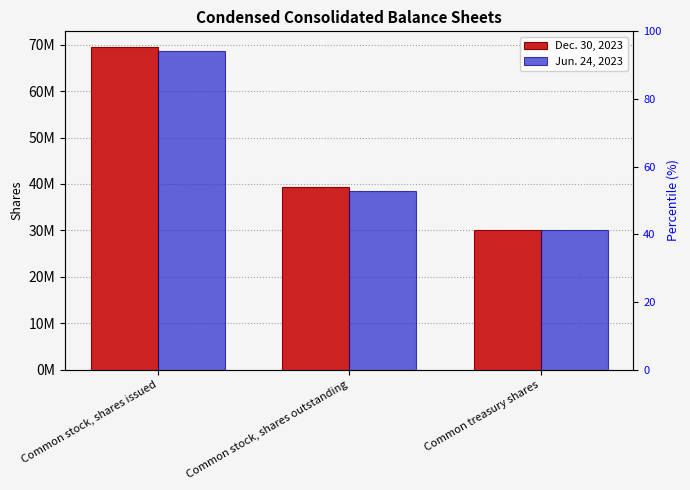

Where is Dec. 30, 2023 nearest to the value 49760327?

Common stock, shares outstanding